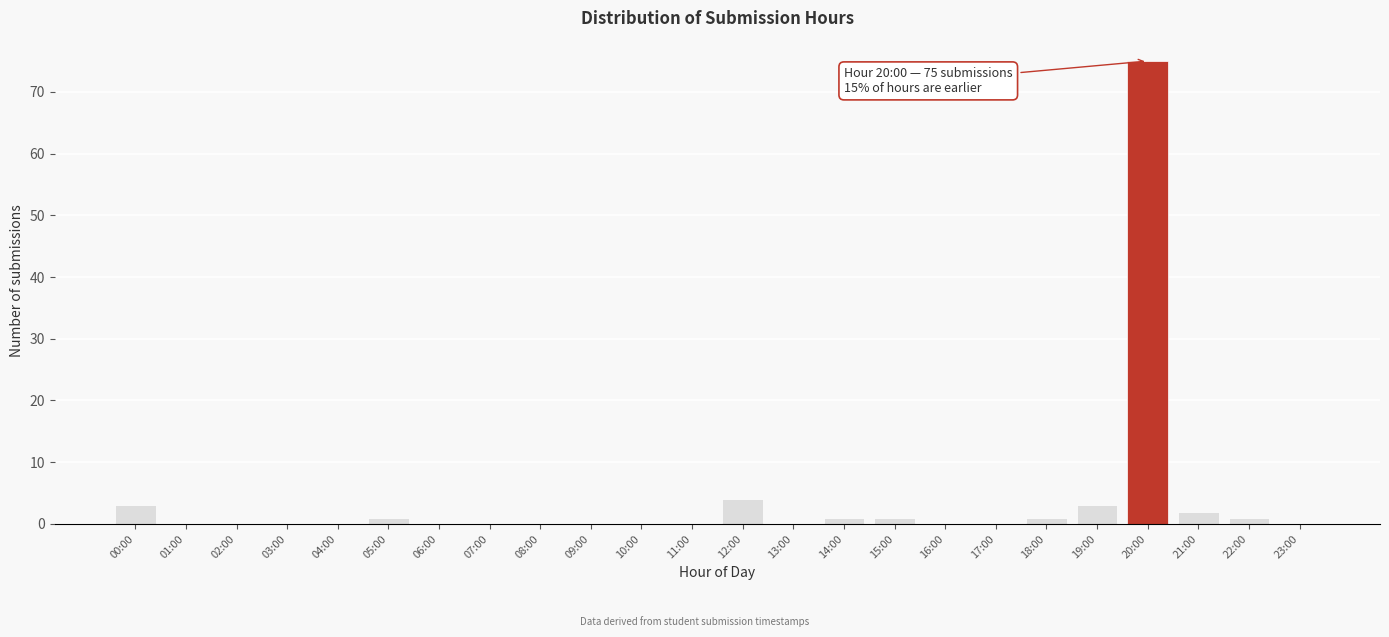

Reading left to right, transcribe all the data shown in this chart.

00:00=3	01:00=0	02:00=0	03:00=0	04:00=0	05:00=1	06:00=0	07:00=0	08:00=0	09:00=0	10:00=0	11:00=0	12:00=4	13:00=0	14:00=1	15:00=1	16:00=0	17:00=0	18:00=1	19:00=3	20:00=75	21:00=2	22:00=1	23:00=0